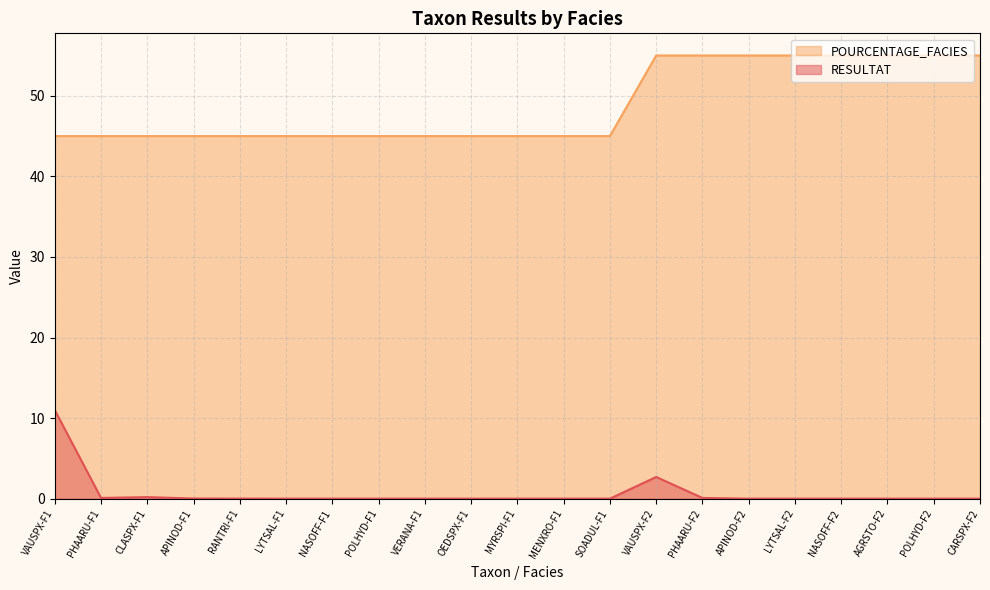

What is the difference between the maximum and minimum values in the RESULTAT series?

11.0